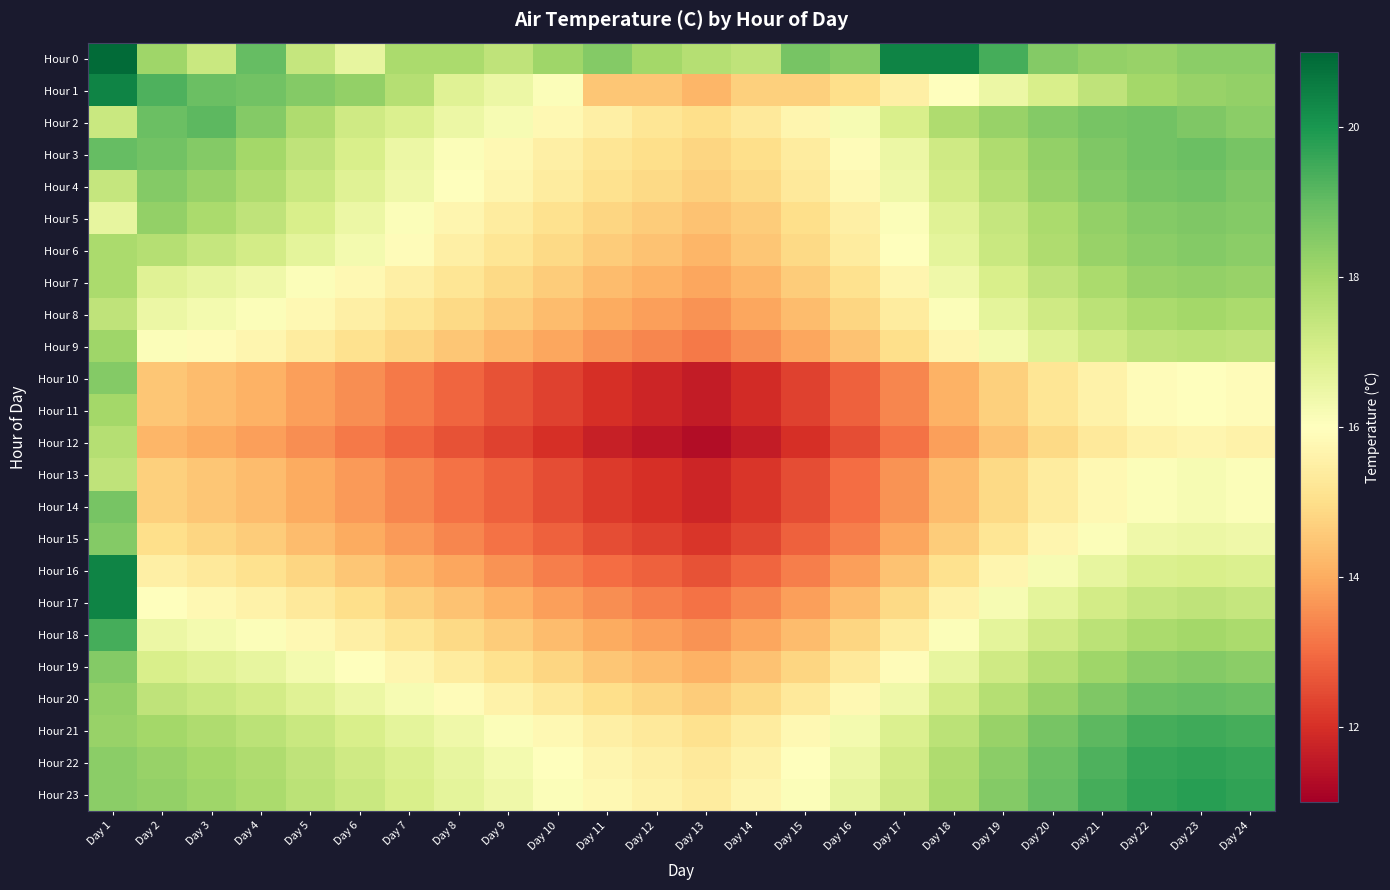

Reading left to right, what are all the values shown in this chart?

Hour 0: Day 1=20.9	Day 2=18.1	Day 3=17.3	Day 4=19.0	Day 5=17.4	Day 6=16.6	Day 7=17.9	Day 8=17.9	Day 9=17.5	Day 10=18.1	Day 11=18.5	Day 12=18.0	Day 13=17.7	Day 14=17.5	Day 15=18.7	Day 16=18.5	Day 17=20.4	Day 18=20.4	Day 19=19.4	Day 20=18.5	Day 21=18.3	Day 22=18.2	Day 23=18.4	Day 24=18.4
Hour 1: Day 1=20.4	Day 2=19.3	Day 3=18.9	Day 4=18.8	Day 5=18.5	Day 6=18.3	Day 7=17.7	Day 8=16.8	Day 9=16.5	Day 10=16.1	Day 11=14.5	Day 12=14.5	Day 13=14.2	Day 14=14.7	Day 15=14.7	Day 16=15.0	Day 17=15.5	Day 18=16.0	Day 19=16.5	Day 20=17.0	Day 21=17.5	Day 22=18.0	Day 23=18.2	Day 24=18.3
Hour 2: Day 1=17.3	Day 2=18.9	Day 3=19.1	Day 4=18.5	Day 5=17.8	Day 6=17.2	Day 7=16.9	Day 8=16.5	Day 9=16.2	Day 10=15.8	Day 11=15.5	Day 12=15.2	Day 13=15.0	Day 14=15.3	Day 15=15.7	Day 16=16.2	Day 17=17.0	Day 18=17.8	Day 19=18.2	Day 20=18.5	Day 21=18.7	Day 22=18.8	Day 23=18.6	Day 24=18.4
Hour 3: Day 1=19.0	Day 2=18.8	Day 3=18.5	Day 4=18.0	Day 5=17.5	Day 6=17.0	Day 7=16.5	Day 8=16.1	Day 9=15.8	Day 10=15.5	Day 11=15.2	Day 12=15.0	Day 13=14.8	Day 14=15.0	Day 15=15.4	Day 16=15.9	Day 17=16.5	Day 18=17.2	Day 19=17.8	Day 20=18.3	Day 21=18.6	Day 22=18.8	Day 23=18.9	Day 24=18.7
Hour 4: Day 1=17.4	Day 2=18.5	Day 3=18.2	Day 4=17.8	Day 5=17.3	Day 6=16.8	Day 7=16.4	Day 8=16.0	Day 9=15.7	Day 10=15.4	Day 11=15.1	Day 12=14.9	Day 13=14.7	Day 14=14.9	Day 15=15.3	Day 16=15.8	Day 17=16.4	Day 18=17.1	Day 19=17.7	Day 20=18.2	Day 21=18.5	Day 22=18.7	Day 23=18.8	Day 24=18.6
Hour 5: Day 1=16.6	Day 2=18.3	Day 3=17.9	Day 4=17.5	Day 5=17.0	Day 6=16.5	Day 7=16.1	Day 8=15.7	Day 9=15.4	Day 10=15.1	Day 11=14.8	Day 12=14.6	Day 13=14.4	Day 14=14.6	Day 15=15.0	Day 16=15.5	Day 17=16.1	Day 18=16.8	Day 19=17.4	Day 20=17.9	Day 21=18.3	Day 22=18.5	Day 23=18.6	Day 24=18.5
Hour 6: Day 1=17.9	Day 2=17.7	Day 3=17.4	Day 4=17.1	Day 5=16.7	Day 6=16.3	Day 7=15.9	Day 8=15.5	Day 9=15.2	Day 10=14.9	Day 11=14.6	Day 12=14.4	Day 13=14.2	Day 14=14.5	Day 15=14.9	Day 16=15.4	Day 17=16.0	Day 18=16.7	Day 19=17.3	Day 20=17.8	Day 21=18.2	Day 22=18.4	Day 23=18.5	Day 24=18.4
Hour 7: Day 1=17.9	Day 2=16.8	Day 3=16.6	Day 4=16.4	Day 5=16.1	Day 6=15.8	Day 7=15.5	Day 8=15.2	Day 9=14.9	Day 10=14.6	Day 11=14.3	Day 12=14.1	Day 13=13.9	Day 14=14.2	Day 15=14.6	Day 16=15.1	Day 17=15.7	Day 18=16.4	Day 19=17.0	Day 20=17.5	Day 21=17.9	Day 22=18.2	Day 23=18.3	Day 24=18.2
Hour 8: Day 1=17.5	Day 2=16.5	Day 3=16.3	Day 4=16.1	Day 5=15.8	Day 6=15.5	Day 7=15.2	Day 8=14.9	Day 9=14.6	Day 10=14.3	Day 11=14.0	Day 12=13.8	Day 13=13.6	Day 14=13.9	Day 15=14.3	Day 16=14.8	Day 17=15.4	Day 18=16.1	Day 19=16.7	Day 20=17.2	Day 21=17.6	Day 22=17.9	Day 23=18.0	Day 24=17.9
Hour 9: Day 1=18.1	Day 2=16.1	Day 3=15.9	Day 4=15.7	Day 5=15.4	Day 6=15.1	Day 7=14.8	Day 8=14.5	Day 9=14.2	Day 10=13.9	Day 11=13.6	Day 12=13.4	Day 13=13.2	Day 14=13.5	Day 15=13.9	Day 16=14.4	Day 17=15.0	Day 18=15.7	Day 19=16.3	Day 20=16.8	Day 21=17.2	Day 22=17.5	Day 23=17.6	Day 24=17.5
Hour 10: Day 1=18.5	Day 2=14.5	Day 3=14.3	Day 4=14.1	Day 5=13.8	Day 6=13.5	Day 7=13.2	Day 8=12.9	Day 9=12.6	Day 10=12.3	Day 11=12.0	Day 12=11.8	Day 13=11.6	Day 14=11.9	Day 15=12.3	Day 16=12.8	Day 17=13.4	Day 18=14.1	Day 19=14.7	Day 20=15.2	Day 21=15.6	Day 22=15.9	Day 23=16.0	Day 24=15.9
Hour 11: Day 1=18.0	Day 2=14.5	Day 3=14.3	Day 4=14.1	Day 5=13.8	Day 6=13.5	Day 7=13.2	Day 8=12.9	Day 9=12.6	Day 10=12.3	Day 11=12.0	Day 12=11.8	Day 13=11.6	Day 14=11.9	Day 15=12.3	Day 16=12.8	Day 17=13.4	Day 18=14.1	Day 19=14.7	Day 20=15.2	Day 21=15.6	Day 22=15.9	Day 23=16.0	Day 24=15.9
Hour 12: Day 1=17.7	Day 2=14.2	Day 3=14.0	Day 4=13.8	Day 5=13.5	Day 6=13.2	Day 7=12.9	Day 8=12.6	Day 9=12.3	Day 10=12.0	Day 11=11.7	Day 12=11.5	Day 13=11.3	Day 14=11.6	Day 15=12.0	Day 16=12.5	Day 17=13.1	Day 18=13.8	Day 19=14.4	Day 20=14.9	Day 21=15.3	Day 22=15.6	Day 23=15.7	Day 24=15.6
Hour 13: Day 1=17.5	Day 2=14.7	Day 3=14.5	Day 4=14.3	Day 5=14.0	Day 6=13.7	Day 7=13.4	Day 8=13.1	Day 9=12.8	Day 10=12.5	Day 11=12.2	Day 12=12.0	Day 13=11.8	Day 14=12.1	Day 15=12.5	Day 16=13.0	Day 17=13.6	Day 18=14.3	Day 19=14.9	Day 20=15.4	Day 21=15.8	Day 22=16.1	Day 23=16.2	Day 24=16.1
Hour 14: Day 1=18.7	Day 2=14.7	Day 3=14.5	Day 4=14.3	Day 5=14.0	Day 6=13.7	Day 7=13.4	Day 8=13.1	Day 9=12.8	Day 10=12.5	Day 11=12.2	Day 12=12.0	Day 13=11.8	Day 14=12.1	Day 15=12.5	Day 16=13.0	Day 17=13.6	Day 18=14.3	Day 19=14.9	Day 20=15.4	Day 21=15.8	Day 22=16.1	Day 23=16.2	Day 24=16.1
Hour 15: Day 1=18.5	Day 2=15.0	Day 3=14.8	Day 4=14.6	Day 5=14.3	Day 6=14.0	Day 7=13.7	Day 8=13.4	Day 9=13.1	Day 10=12.8	Day 11=12.5	Day 12=12.3	Day 13=12.1	Day 14=12.4	Day 15=12.8	Day 16=13.3	Day 17=13.9	Day 18=14.6	Day 19=15.2	Day 20=15.7	Day 21=16.1	Day 22=16.4	Day 23=16.5	Day 24=16.4
Hour 16: Day 1=20.4	Day 2=15.5	Day 3=15.3	Day 4=15.1	Day 5=14.8	Day 6=14.5	Day 7=14.2	Day 8=13.9	Day 9=13.6	Day 10=13.3	Day 11=13.0	Day 12=12.8	Day 13=12.6	Day 14=12.9	Day 15=13.3	Day 16=13.8	Day 17=14.4	Day 18=15.1	Day 19=15.7	Day 20=16.2	Day 21=16.6	Day 22=16.9	Day 23=17.0	Day 24=16.9
Hour 17: Day 1=20.4	Day 2=16.0	Day 3=15.8	Day 4=15.6	Day 5=15.3	Day 6=15.0	Day 7=14.7	Day 8=14.4	Day 9=14.1	Day 10=13.8	Day 11=13.5	Day 12=13.3	Day 13=13.1	Day 14=13.4	Day 15=13.8	Day 16=14.3	Day 17=14.9	Day 18=15.6	Day 19=16.2	Day 20=16.7	Day 21=17.1	Day 22=17.4	Day 23=17.5	Day 24=17.4
Hour 18: Day 1=19.4	Day 2=16.5	Day 3=16.3	Day 4=16.1	Day 5=15.8	Day 6=15.5	Day 7=15.2	Day 8=14.9	Day 9=14.6	Day 10=14.3	Day 11=14.0	Day 12=13.8	Day 13=13.6	Day 14=13.9	Day 15=14.3	Day 16=14.8	Day 17=15.4	Day 18=16.1	Day 19=16.7	Day 20=17.2	Day 21=17.6	Day 22=17.9	Day 23=18.0	Day 24=17.9
Hour 19: Day 1=18.5	Day 2=17.0	Day 3=16.8	Day 4=16.6	Day 5=16.3	Day 6=16.0	Day 7=15.7	Day 8=15.4	Day 9=15.1	Day 10=14.8	Day 11=14.5	Day 12=14.3	Day 13=14.1	Day 14=14.4	Day 15=14.8	Day 16=15.3	Day 17=15.9	Day 18=16.6	Day 19=17.2	Day 20=17.7	Day 21=18.1	Day 22=18.4	Day 23=18.5	Day 24=18.4
Hour 20: Day 1=18.3	Day 2=17.5	Day 3=17.3	Day 4=17.1	Day 5=16.8	Day 6=16.5	Day 7=16.2	Day 8=15.9	Day 9=15.6	Day 10=15.3	Day 11=15.0	Day 12=14.8	Day 13=14.6	Day 14=14.9	Day 15=15.3	Day 16=15.8	Day 17=16.4	Day 18=17.1	Day 19=17.7	Day 20=18.2	Day 21=18.6	Day 22=18.9	Day 23=19.0	Day 24=18.9
Hour 21: Day 1=18.2	Day 2=18.0	Day 3=17.8	Day 4=17.6	Day 5=17.3	Day 6=17.0	Day 7=16.7	Day 8=16.4	Day 9=16.1	Day 10=15.8	Day 11=15.5	Day 12=15.3	Day 13=15.1	Day 14=15.4	Day 15=15.8	Day 16=16.3	Day 17=16.9	Day 18=17.6	Day 19=18.2	Day 20=18.7	Day 21=19.1	Day 22=19.4	Day 23=19.5	Day 24=19.4
Hour 22: Day 1=18.4	Day 2=18.2	Day 3=18.0	Day 4=17.8	Day 5=17.5	Day 6=17.2	Day 7=16.9	Day 8=16.6	Day 9=16.3	Day 10=16.0	Day 11=15.7	Day 12=15.5	Day 13=15.3	Day 14=15.6	Day 15=16.0	Day 16=16.5	Day 17=17.1	Day 18=17.8	Day 19=18.4	Day 20=18.9	Day 21=19.3	Day 22=19.6	Day 23=19.7	Day 24=19.6
Hour 23: Day 1=18.4	Day 2=18.3	Day 3=18.1	Day 4=17.9	Day 5=17.6	Day 6=17.3	Day 7=17.0	Day 8=16.7	Day 9=16.4	Day 10=16.1	Day 11=15.8	Day 12=15.6	Day 13=15.4	Day 14=15.7	Day 15=16.1	Day 16=16.6	Day 17=17.2	Day 18=17.9	Day 19=18.5	Day 20=19.0	Day 21=19.4	Day 22=19.7	Day 23=19.8	Day 24=19.7